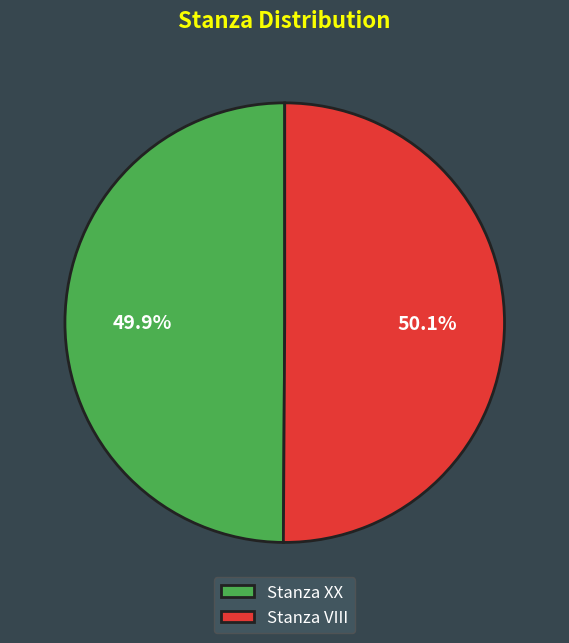

Combined, what portion of the pie is Stanza XX and Stanza VIII?

100.0%